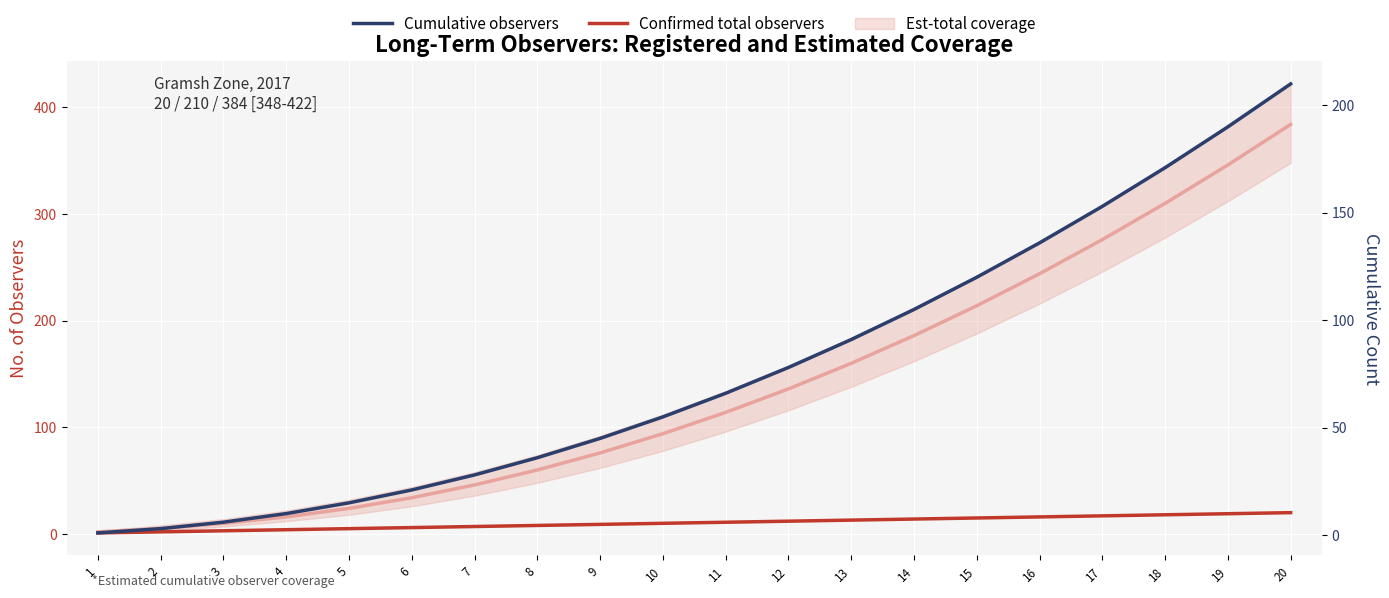

What is the maximum value shown in the chart?

210